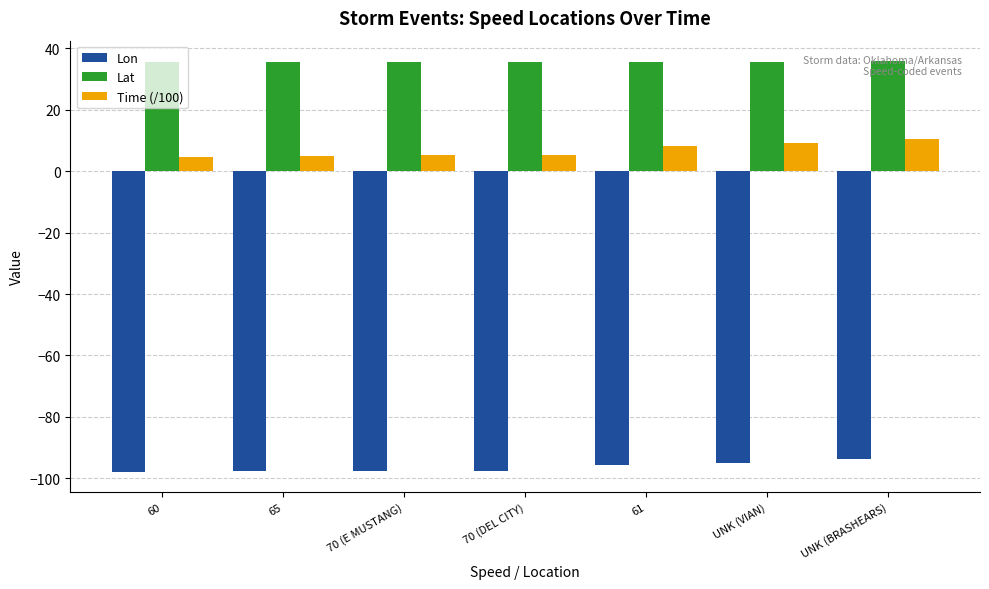

True or false: Lon has a value of -95.5 at 61.

True